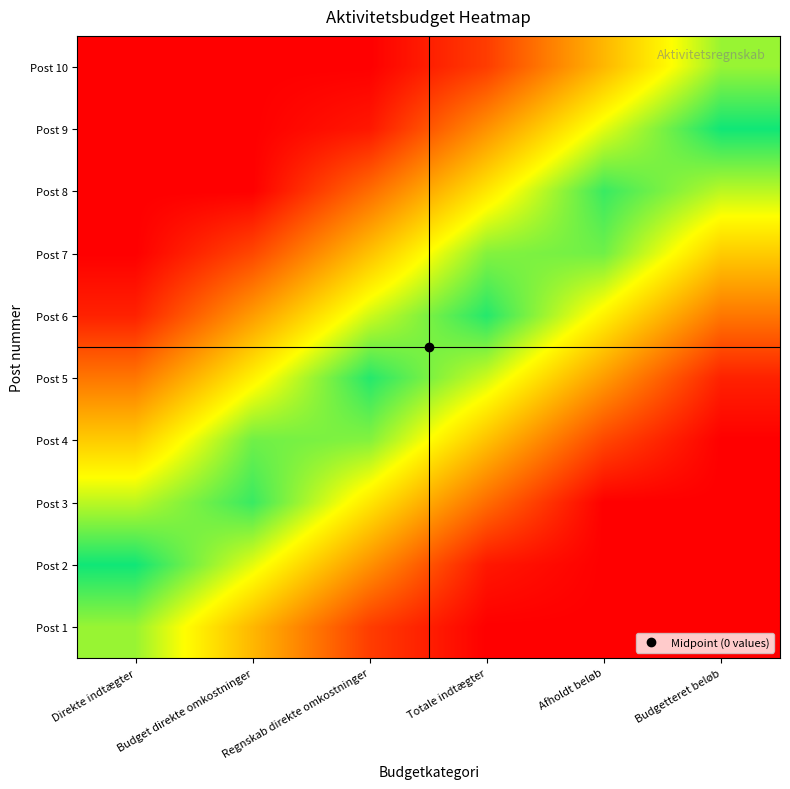

At which category is the sum across all series the highest?

Regnskab direkte omkostninger